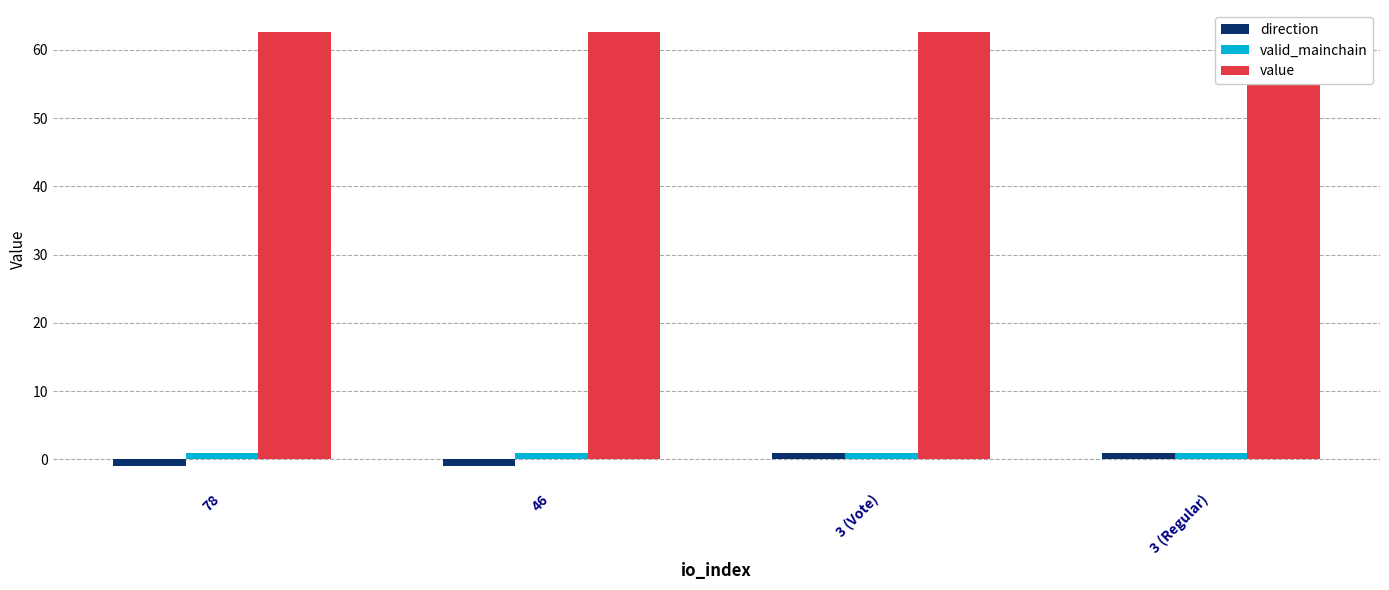

What is the label of the 1st bar from the left?

78